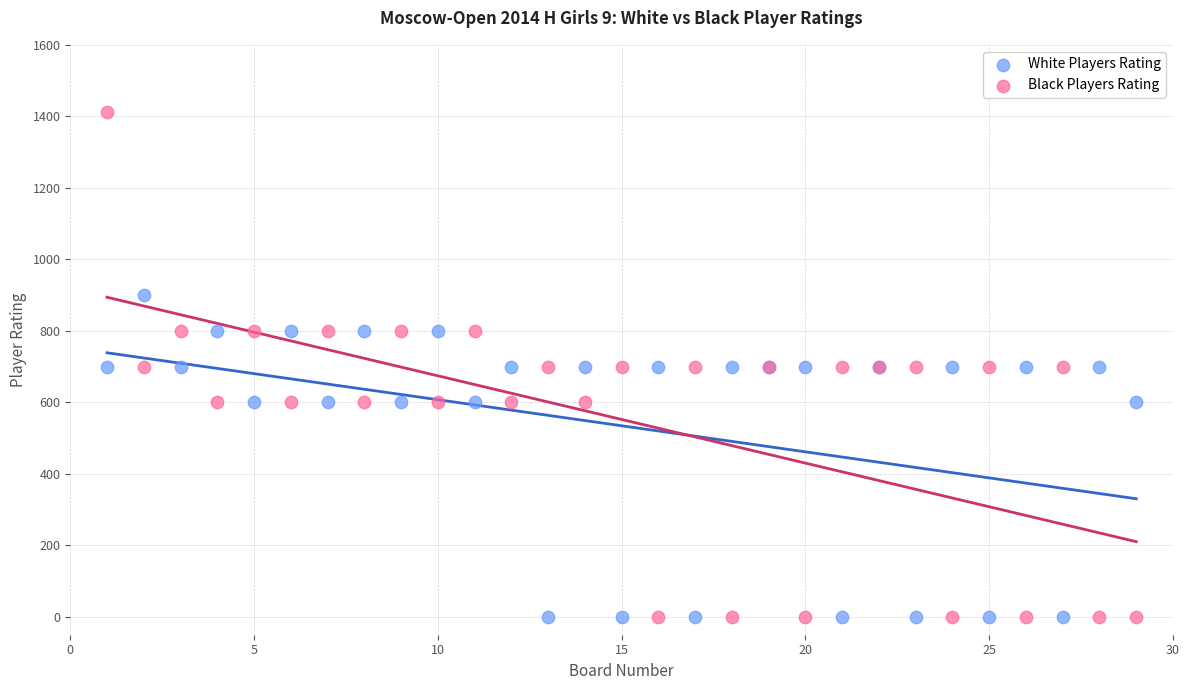

What is the X range (max minus min) for the scatter plot?

28